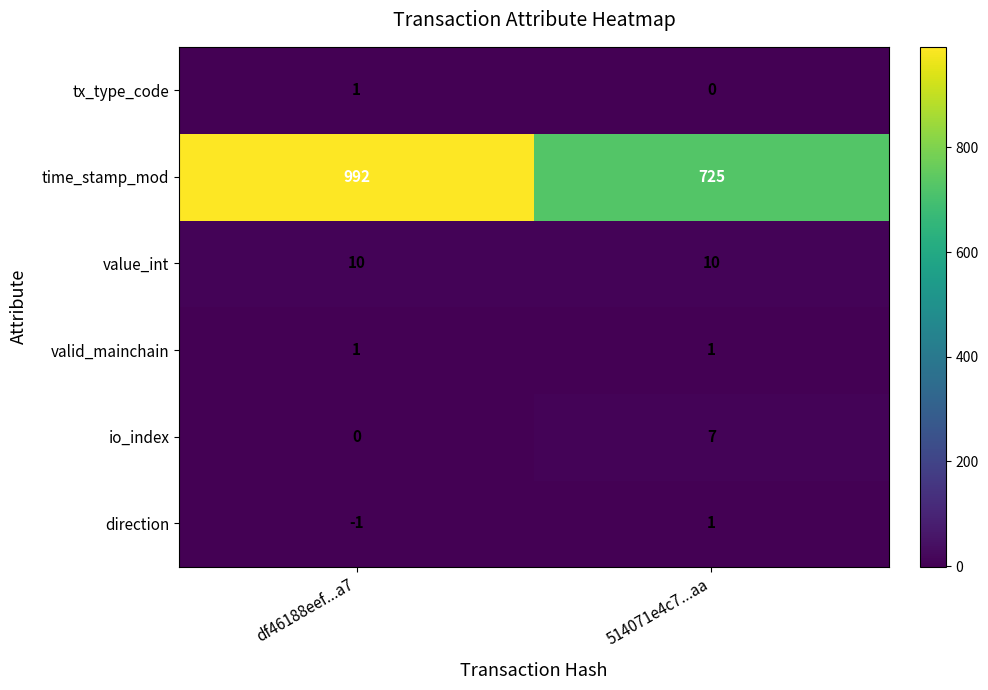

What is the spread (max minus min) of values at df46188eef...a7?

993